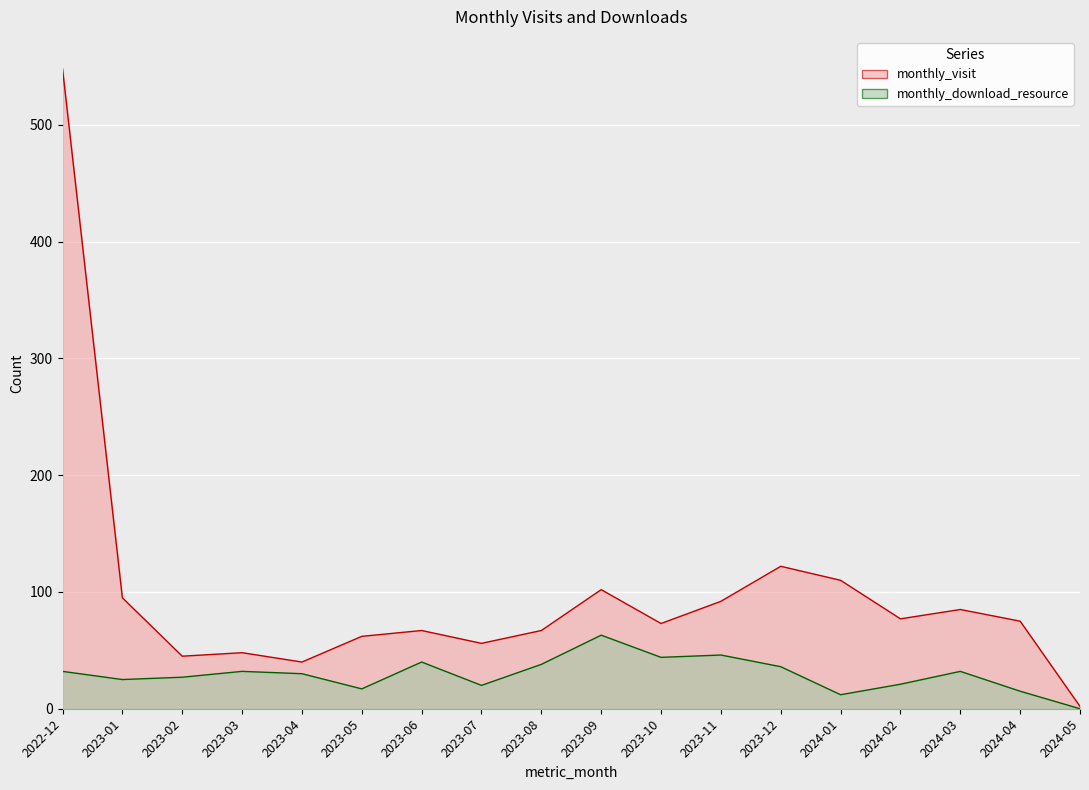

How many distinct data groups are displayed?

2